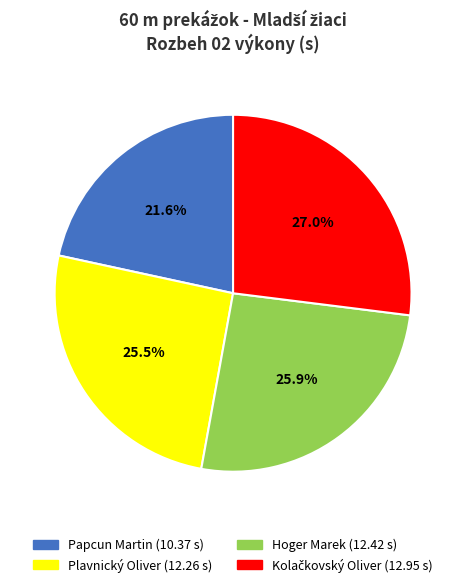

To the nearest percent, what is the average slice percentage?

25%